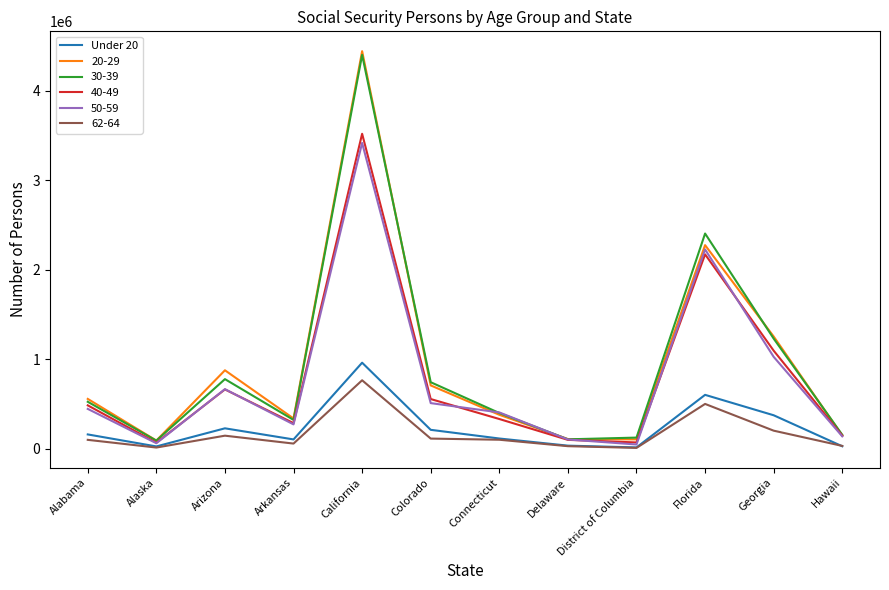

At which category does the chart reach its peak across all series?

California